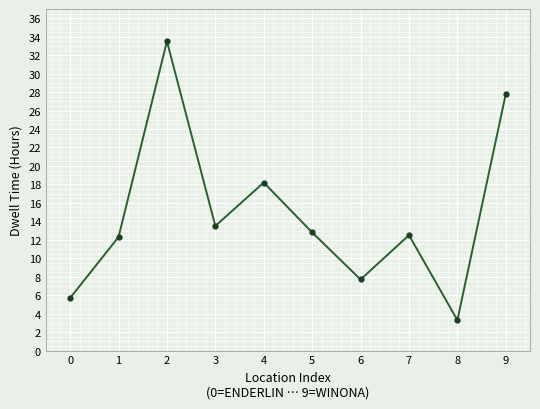

What is the value of the 8th point from the left?

12.5